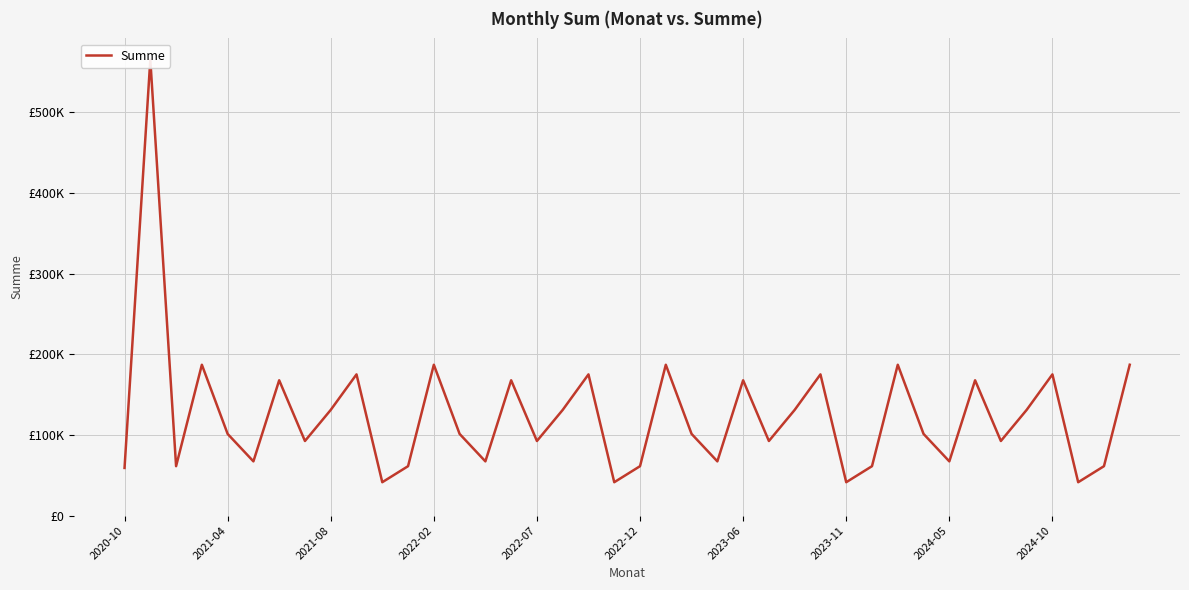

Is it true that the value at 2021-08 is 202626.6?

False